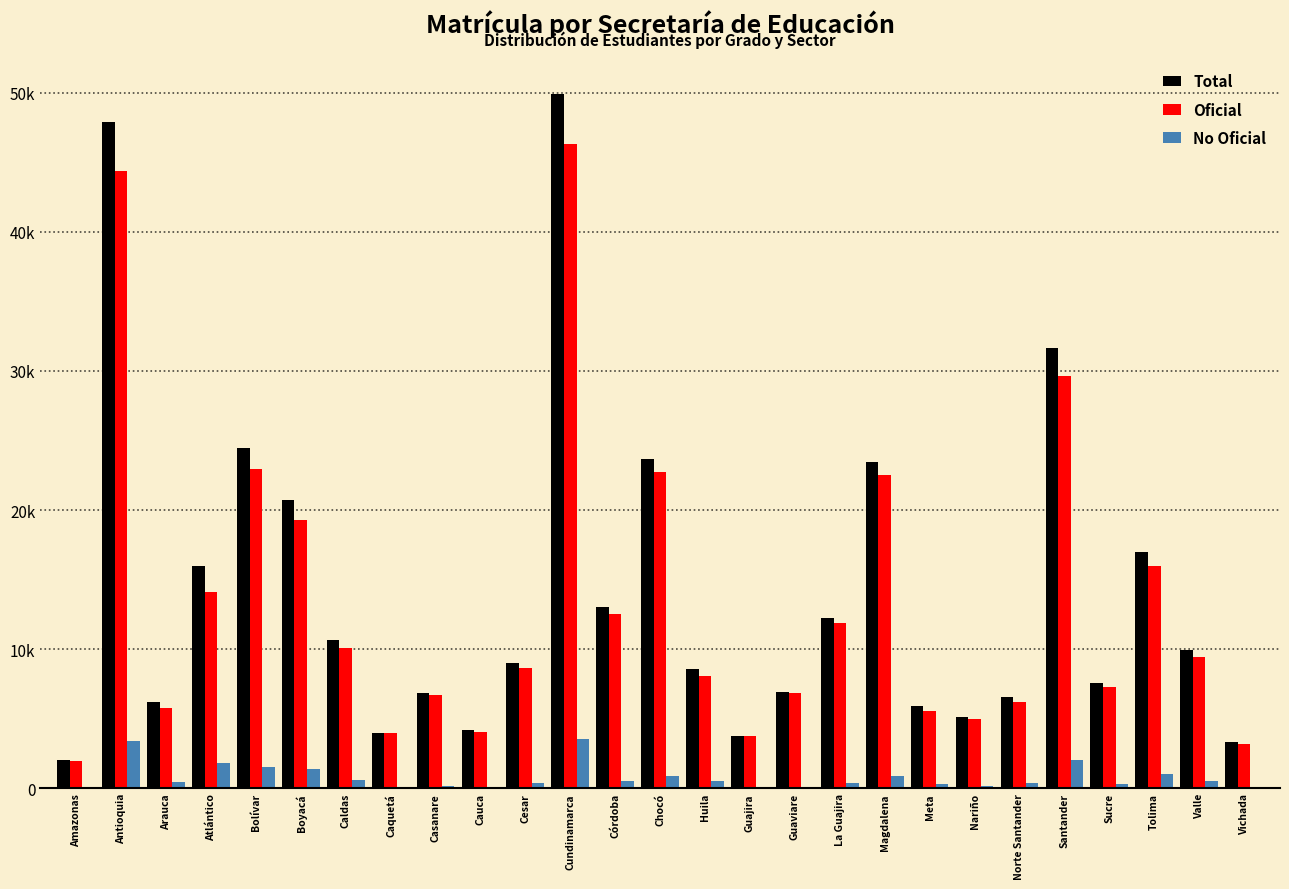

What are all the series names shown in the legend?

Total, Oficial, No Oficial